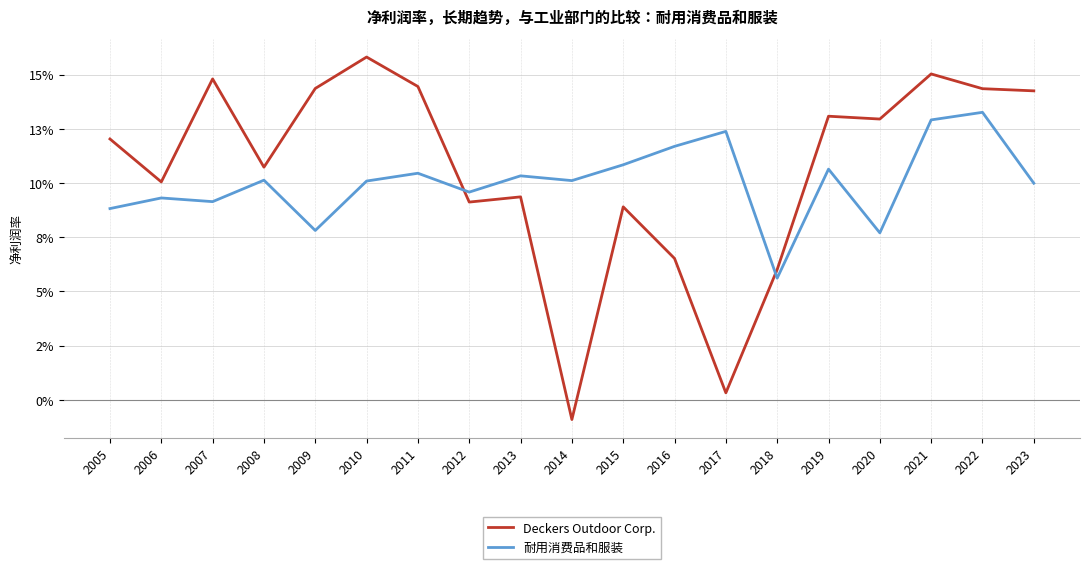

What are all the series names shown in the legend?

Deckers Outdoor Corp., 耐用消费品和服装